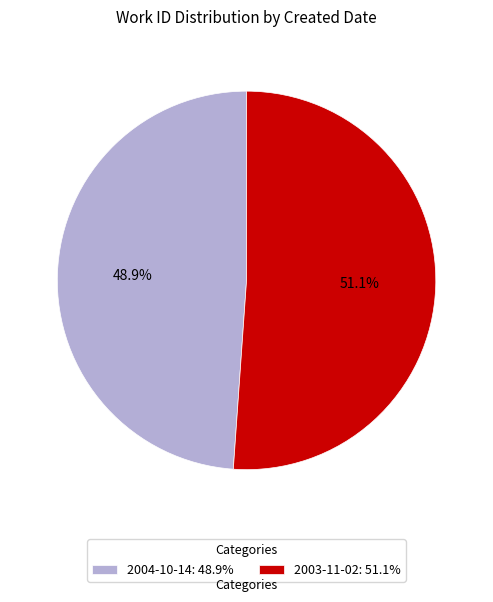

What percentage is the 2004-10-14 slice, to the nearest percent?

49%